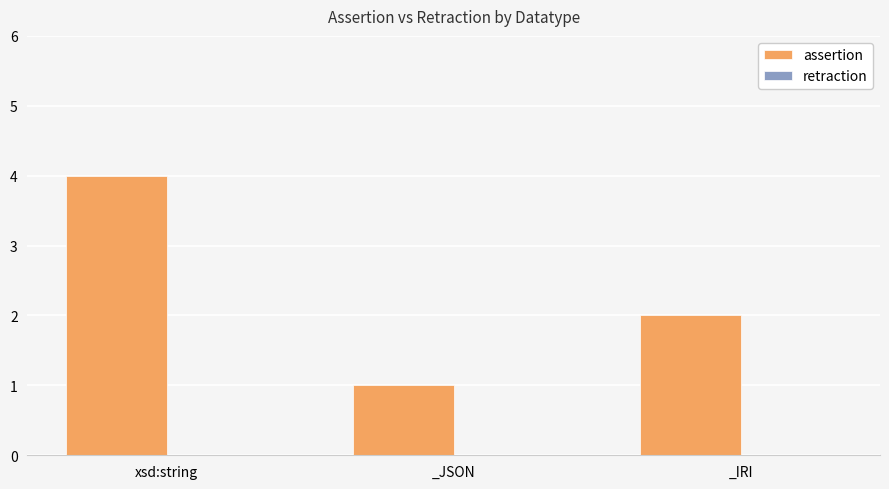

Between _IRI and xsd:string, which is larger?

xsd:string